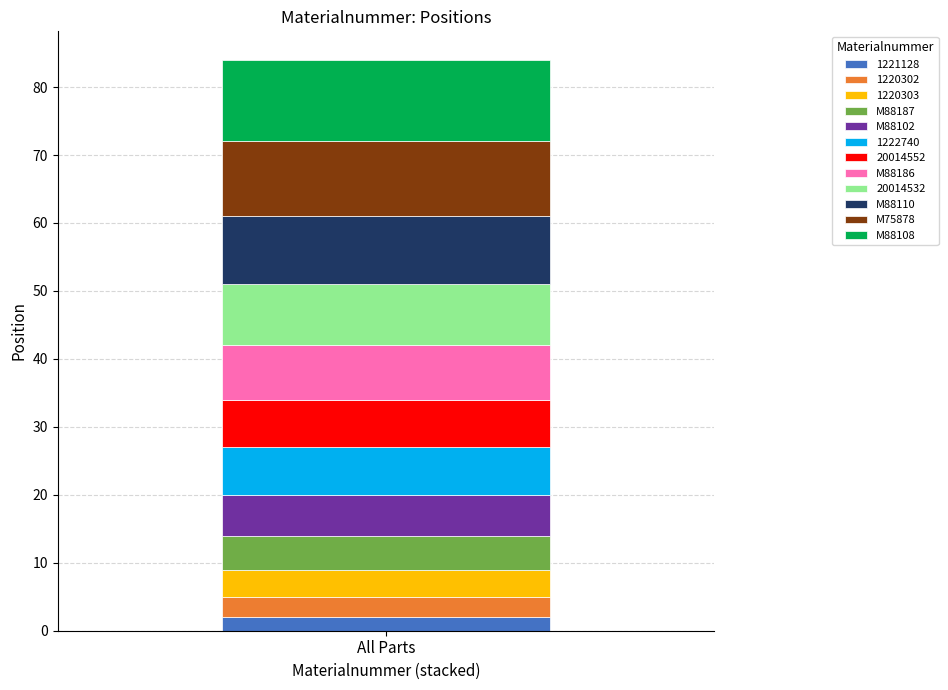

The 1221128 series shows 2 at All Parts. True or false?

True